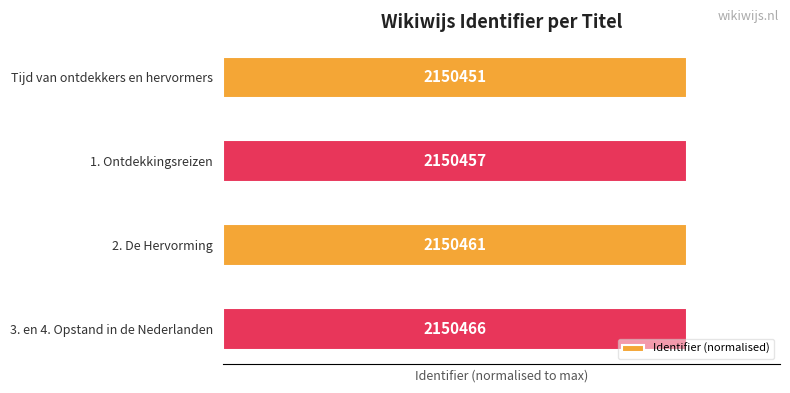

Rank the categories by value from highest to lowest.

3, 2, 1, 0